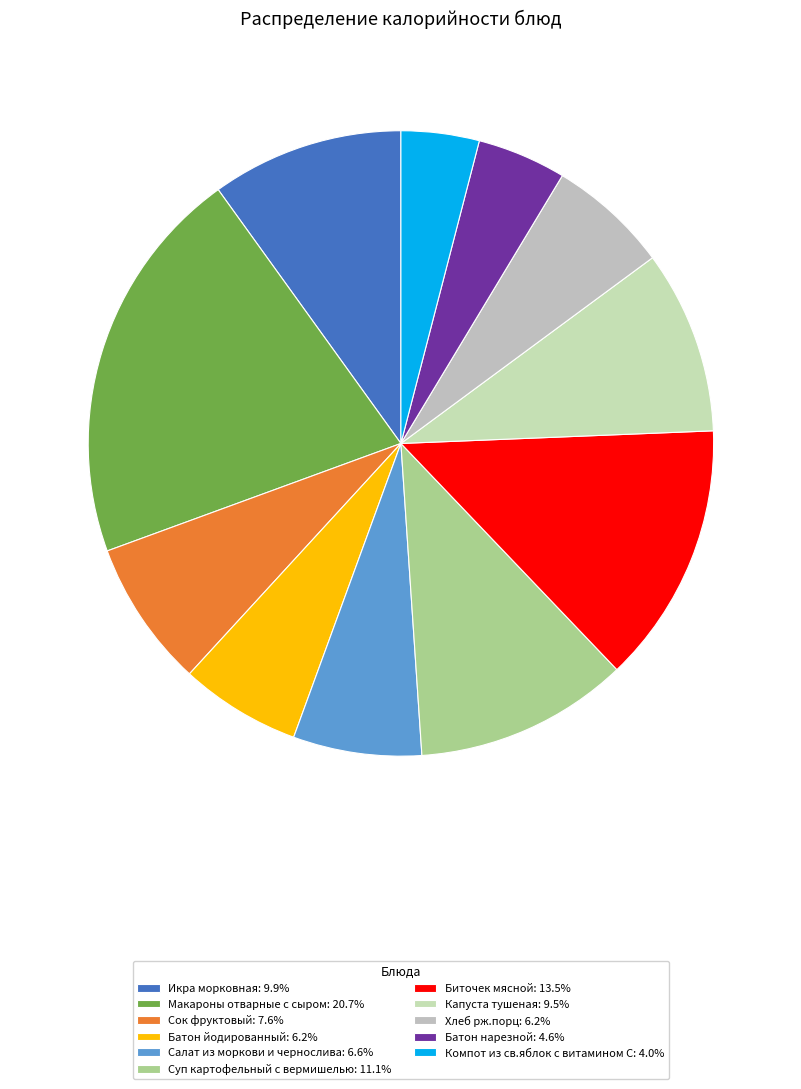

Which slice is the largest?

Макароны отварные с сыром